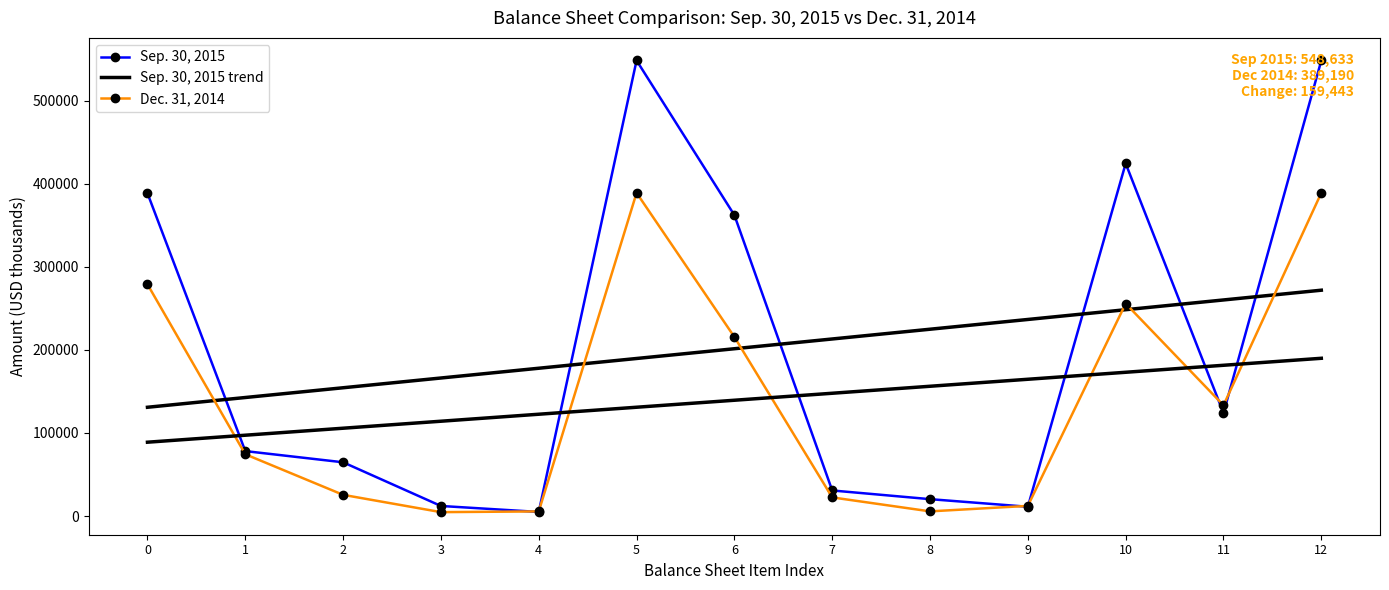

At 4, list the series in order from smallest to largest.

Sep. 30, 2015, Dec. 31, 2014, Sep. 30, 2015 trend